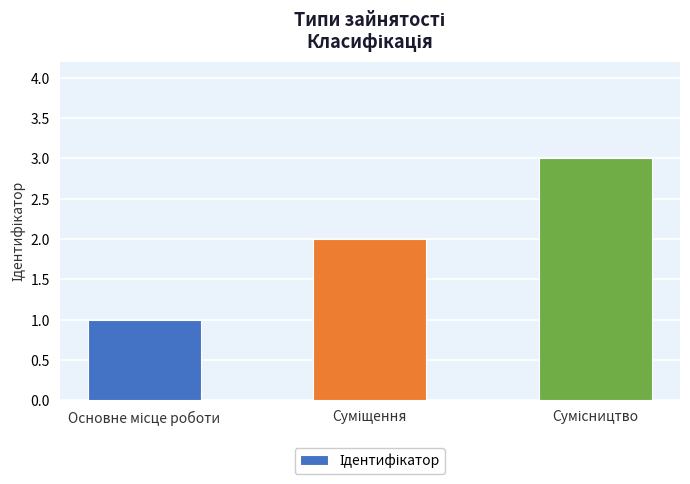

Reading left to right, what are all the values shown in this chart?

1	2	3